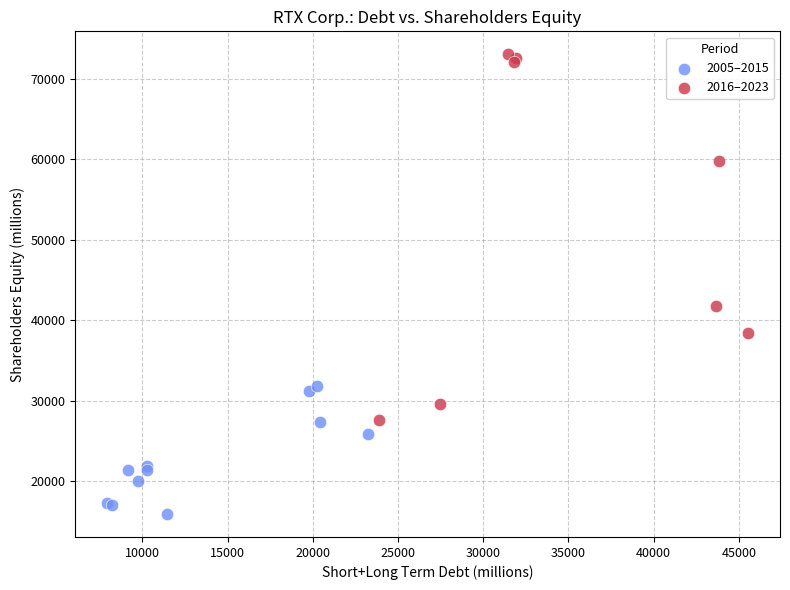

Which series has the widest spread of Y values?

2016–2023